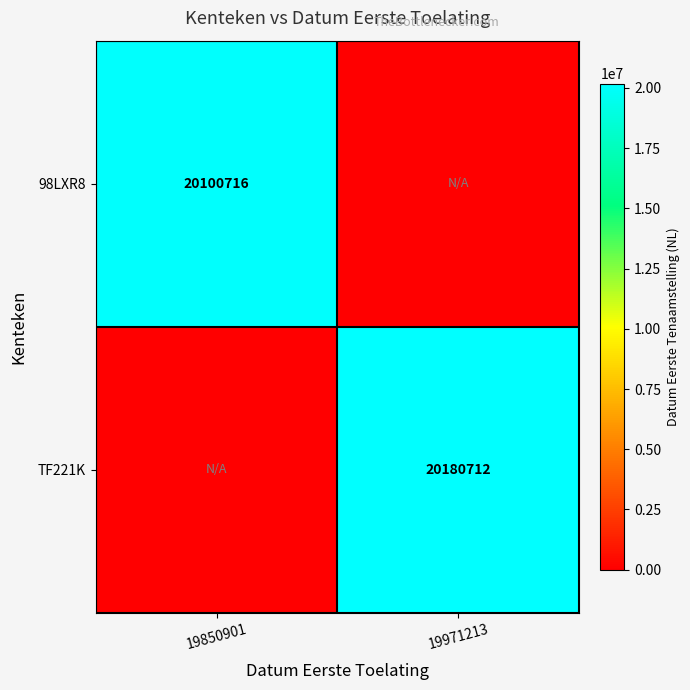

True or false: 98LXR8 has a value of 20100716 at 19850901.

True